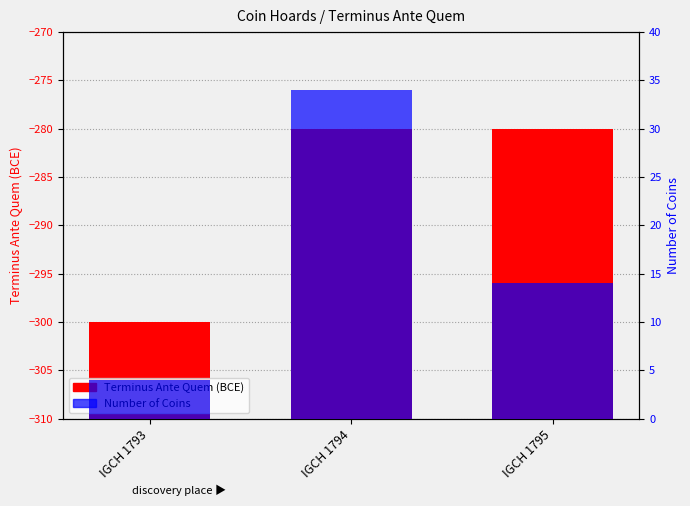

Which has a higher value, IGCH 1795 or IGCH 1794?

IGCH 1795